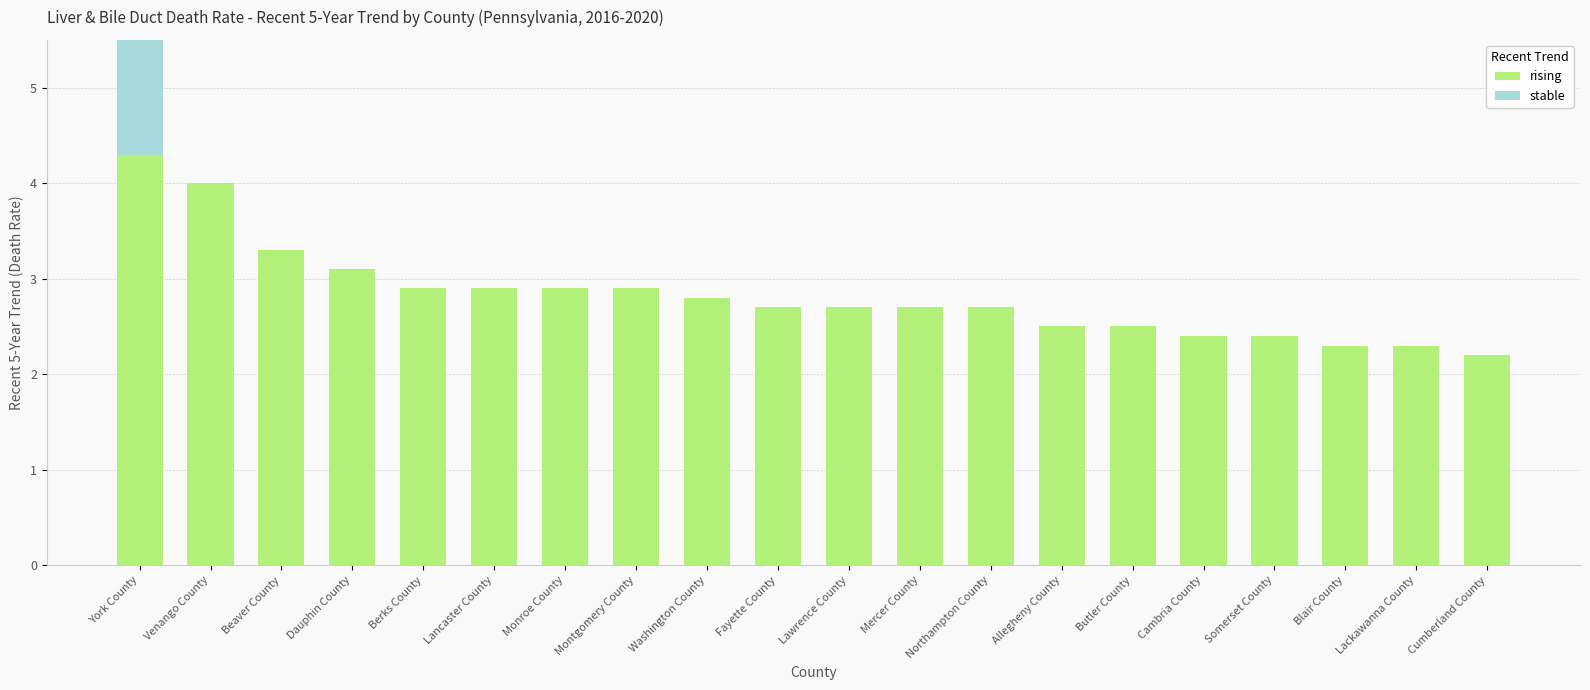

At which label does rising reach its minimum?

Cumberland County